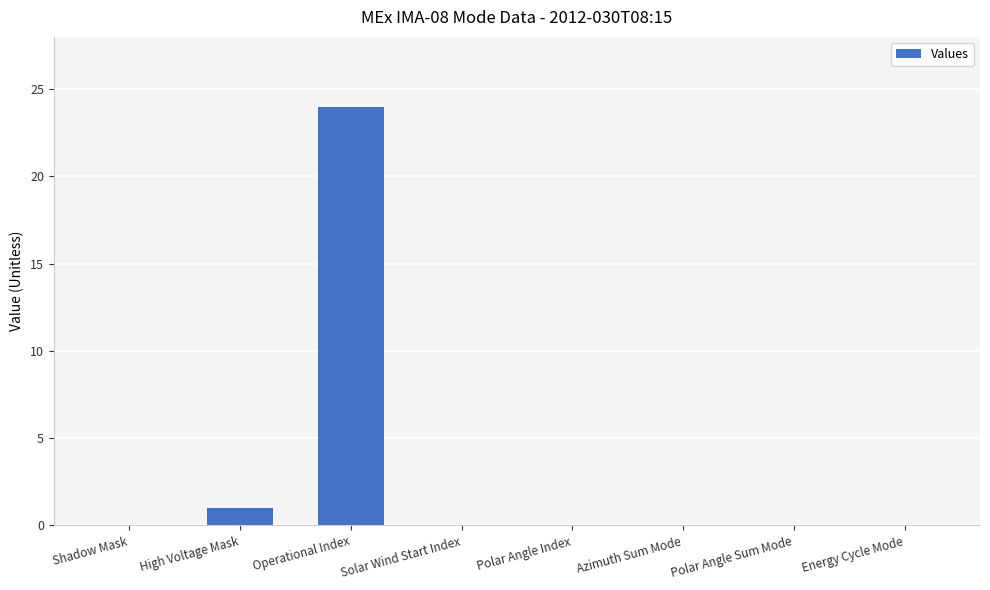

True or false: the data shows 0 at Polar Angle Index.

True